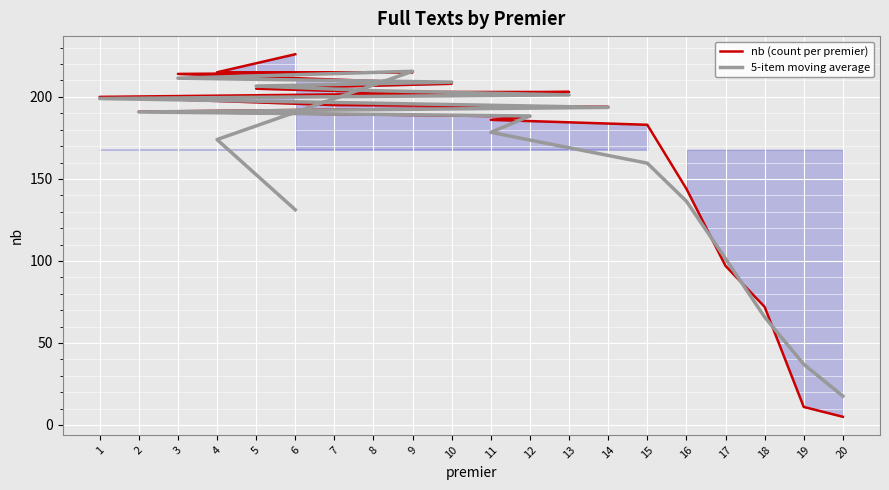

What is the difference between the maximum and minimum values in the 5-item moving average series?

198.0